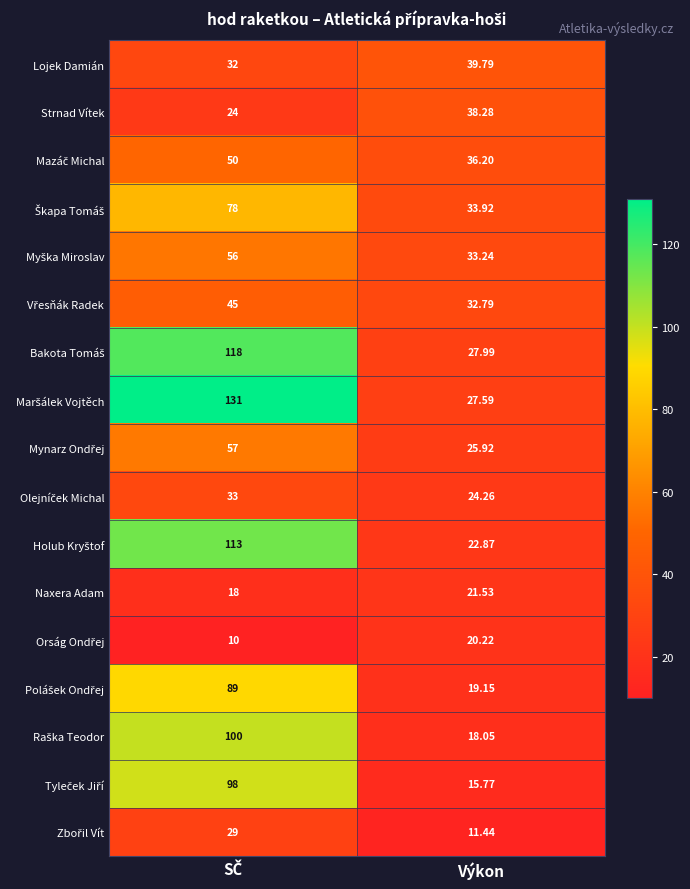

How many distinct data groups are displayed?

17